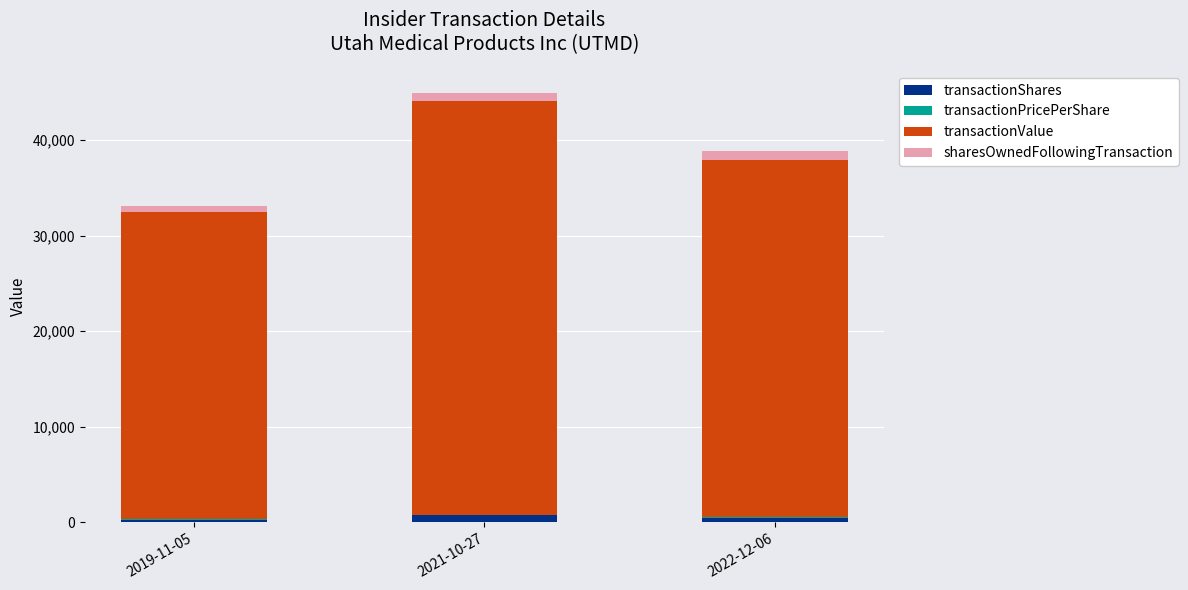

True or false: sharesOwnedFollowingTransaction has a value of 607.0 at 2019-11-05.

True